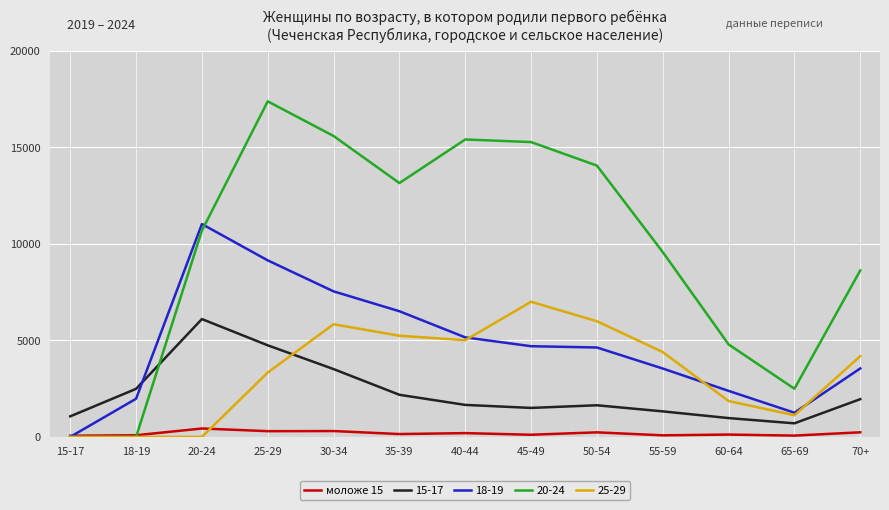

At which category does the chart reach its peak across all series?

25-29